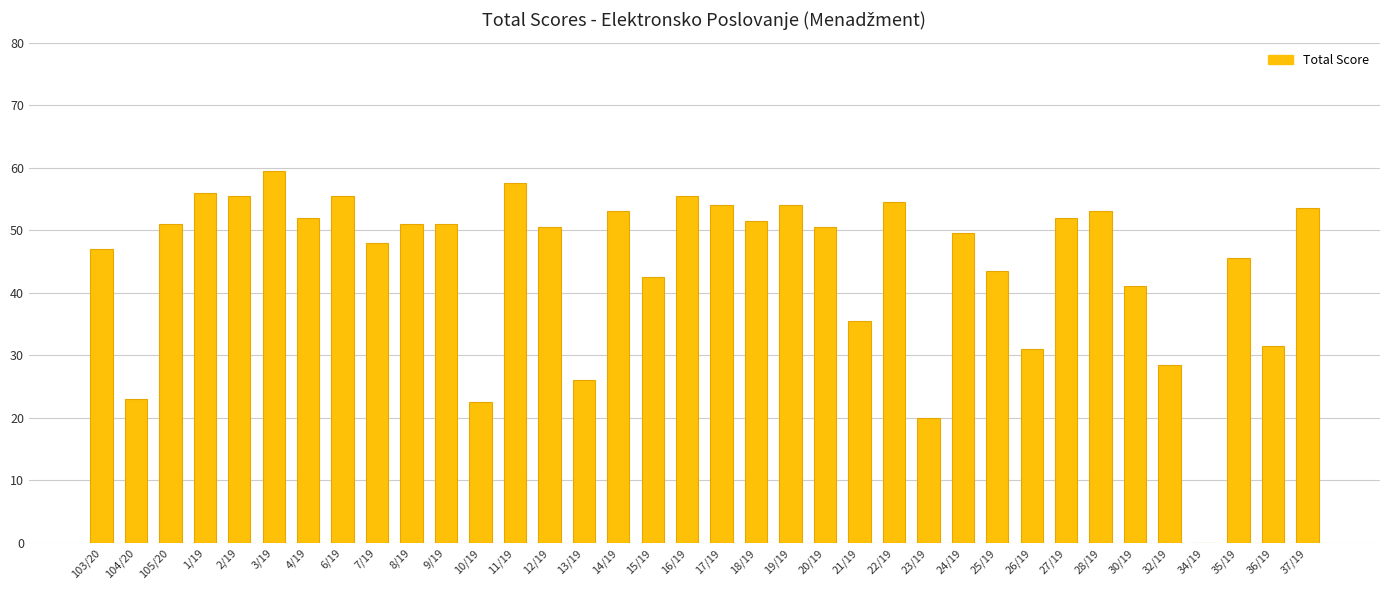

Which label corresponds to the largest value in the chart?

3/19